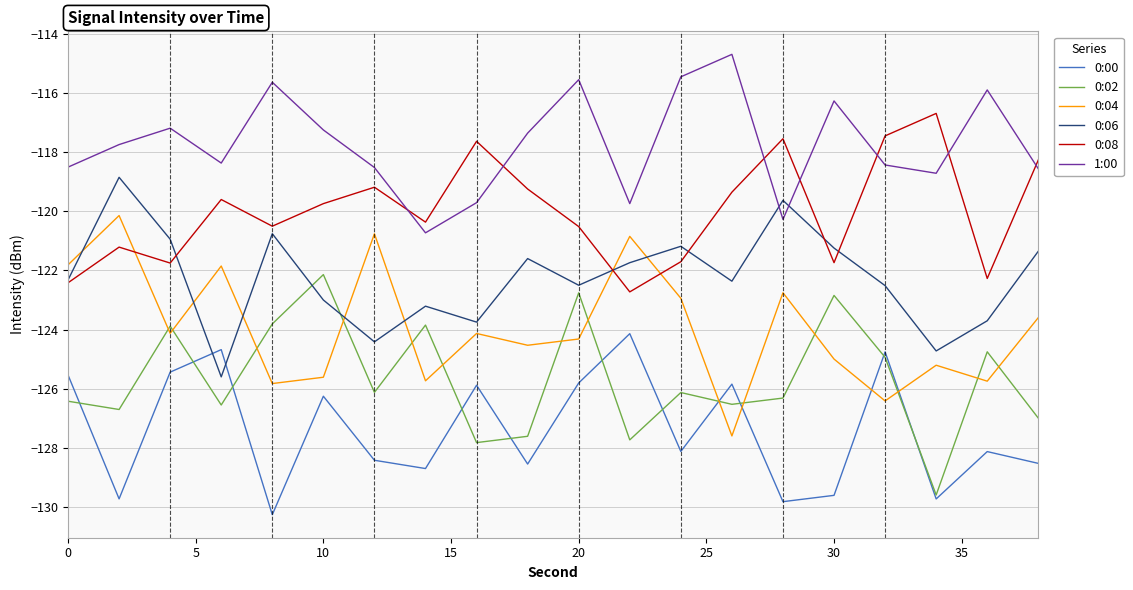

What is the minimum value shown in the chart?

-130.3